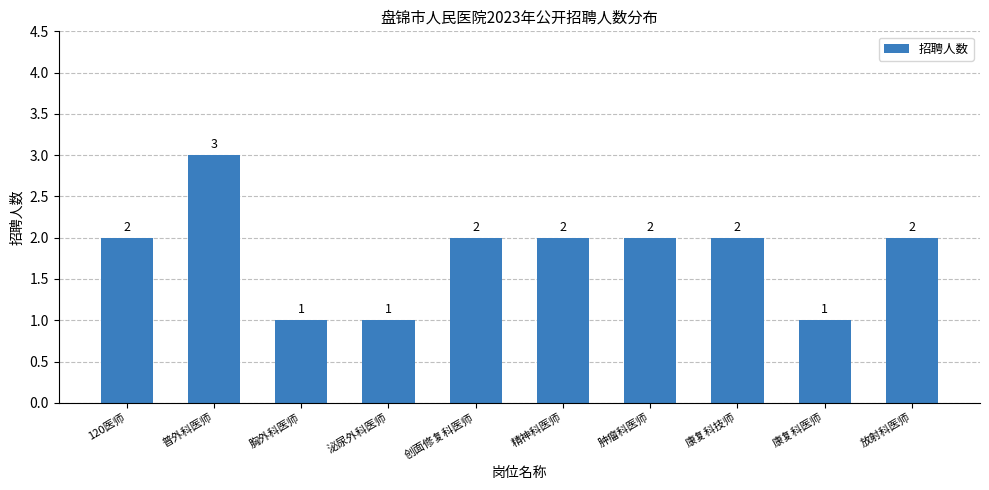

What is the ratio of the value at 康复科技师 to the value at 放射科医师?

1.0